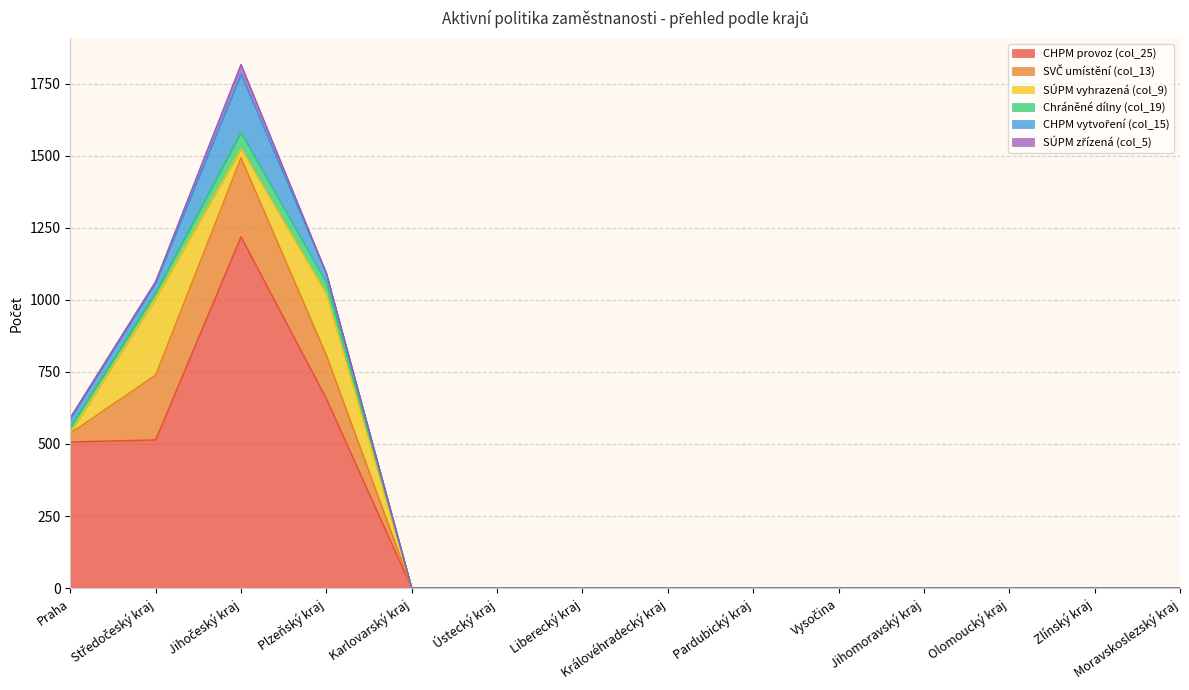

Which series has the largest range (max minus min)?

CHPM provoz (col_25)